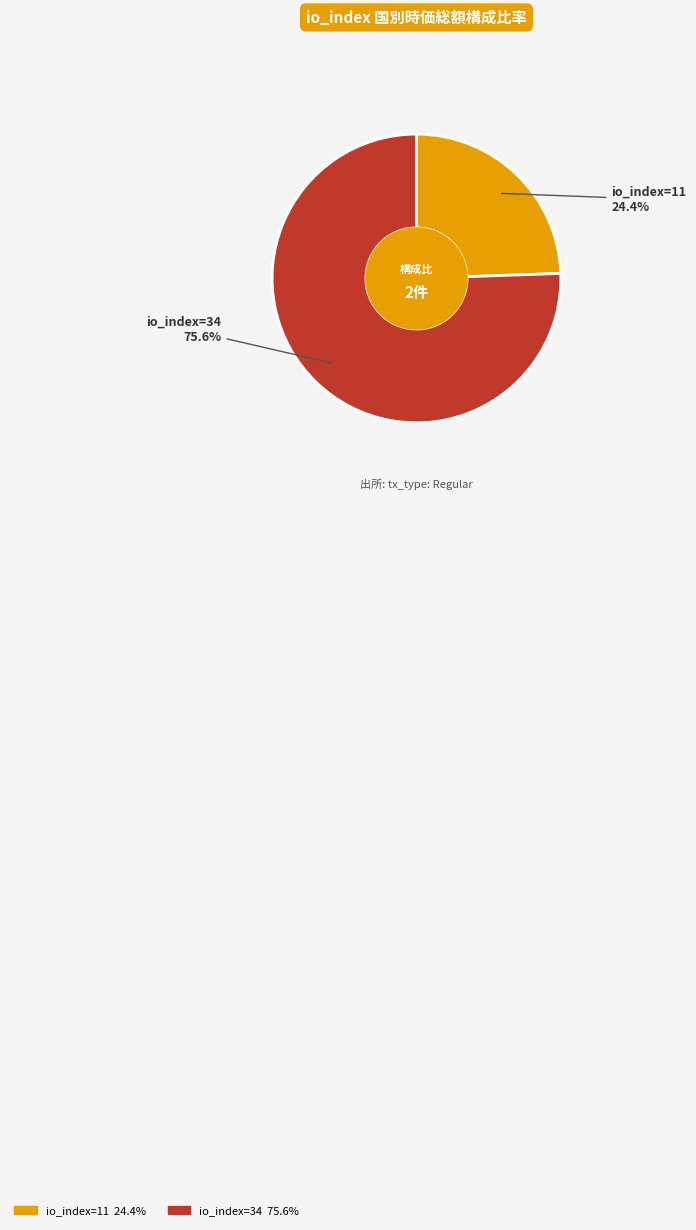

Do io_index=34 and io_index=11 together represent more than half of the pie?

Yes